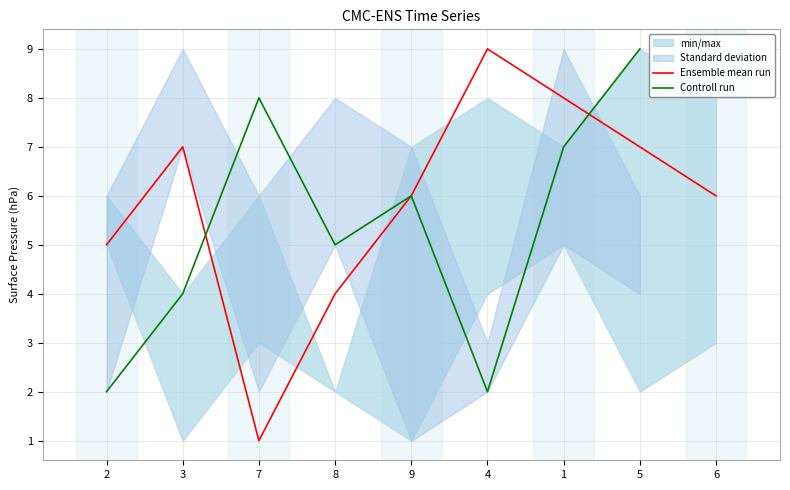

At which label does Controll run reach its minimum?

2